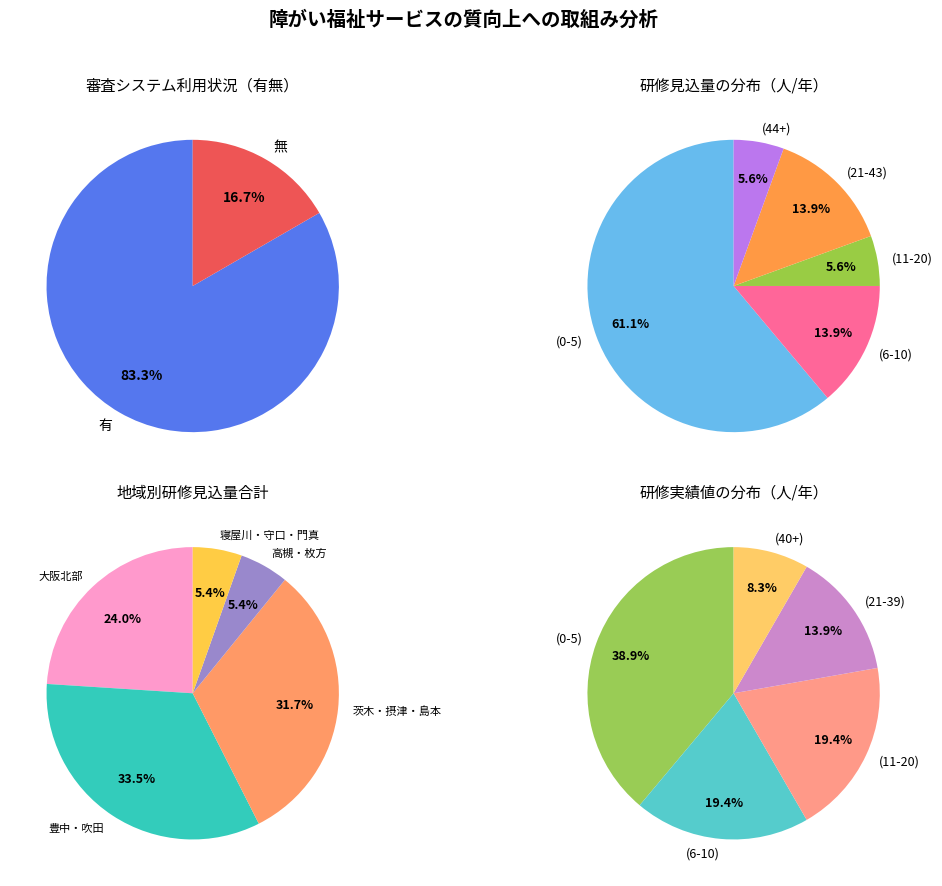

To the nearest percent, what is the average slice percentage?

50%